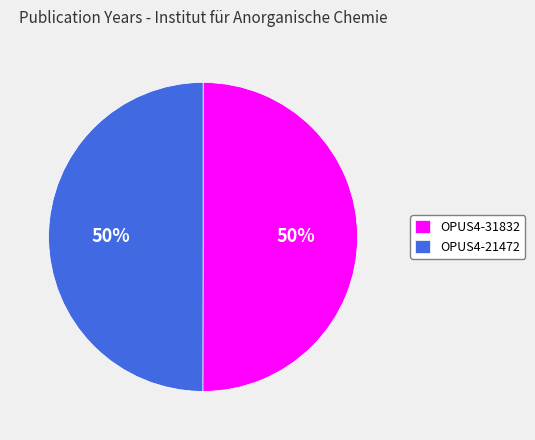

Count the number of slices in the pie.

2